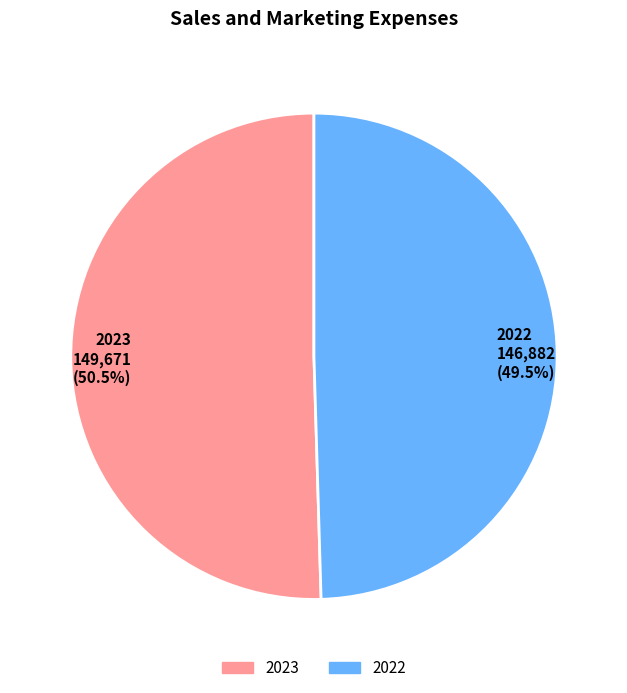

What is the ratio of the value at 2022 to the value at 2023?

1.0